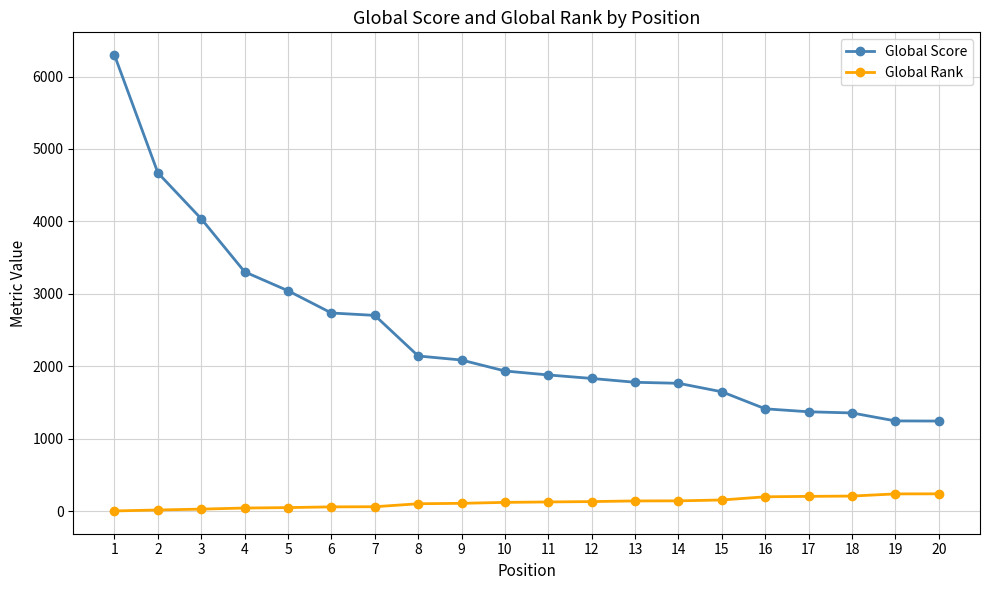

What are all the series names shown in the legend?

Global Score, Global Rank